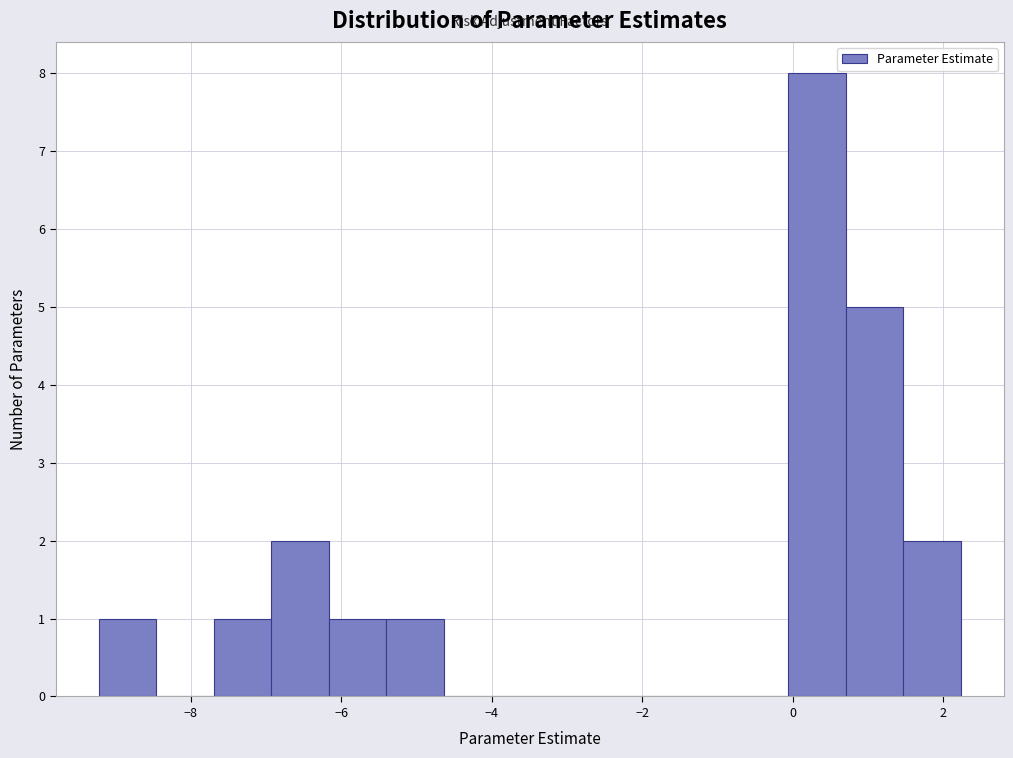

Around what value on the x-axis is the tallest bar? Give the approximate position of its centre, as read against the axis.

0.4